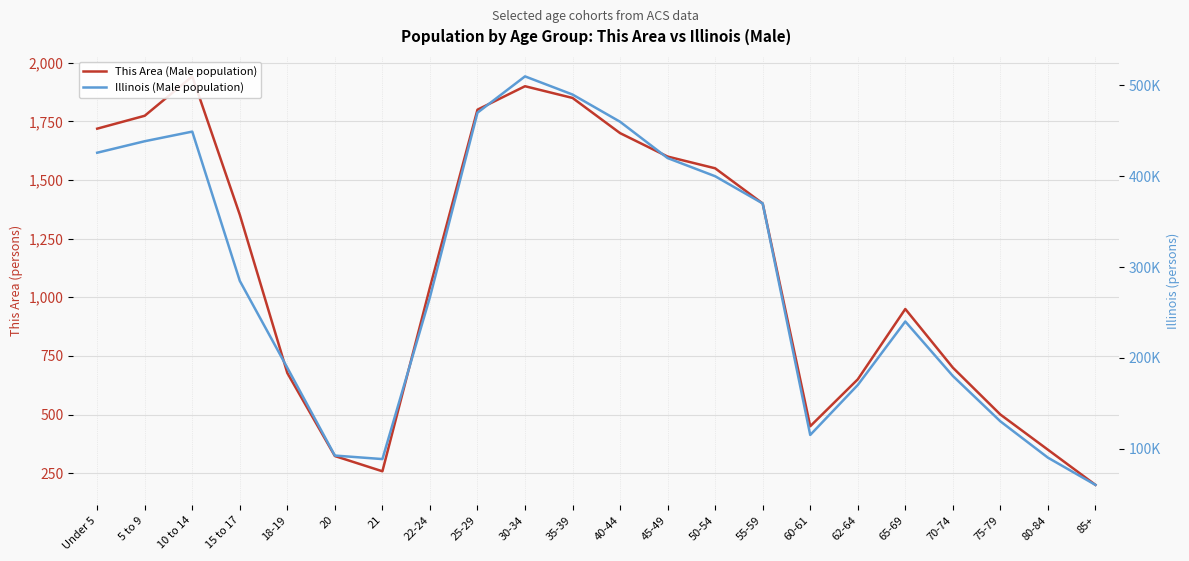

What is the greatest value displayed?

510000